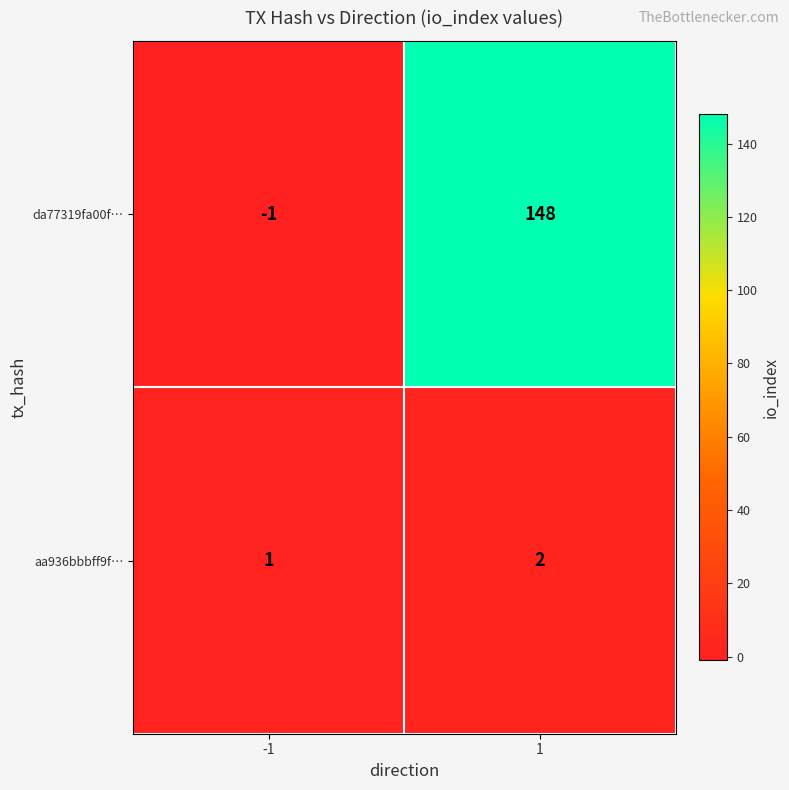

What is the sum of all da77319fa00f… values?

147